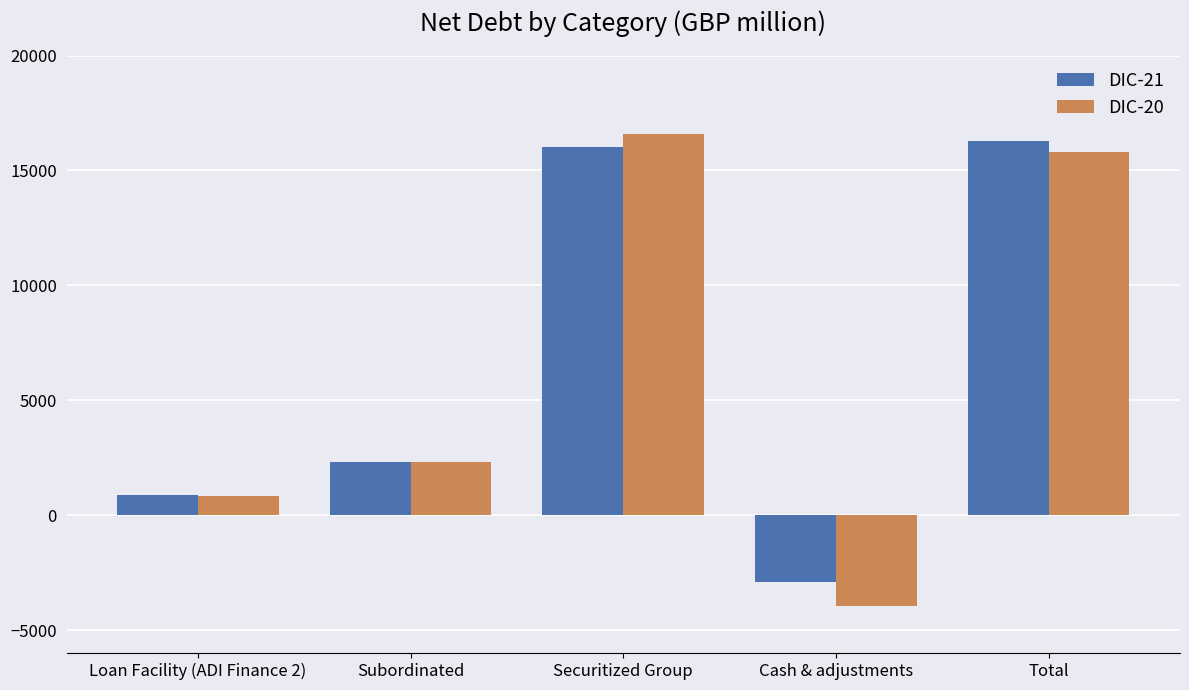

List the labels in order of DIC-20 value, largest first.

Securitized Group, Total, Subordinated, Loan Facility (ADI Finance 2), Cash & adjustments